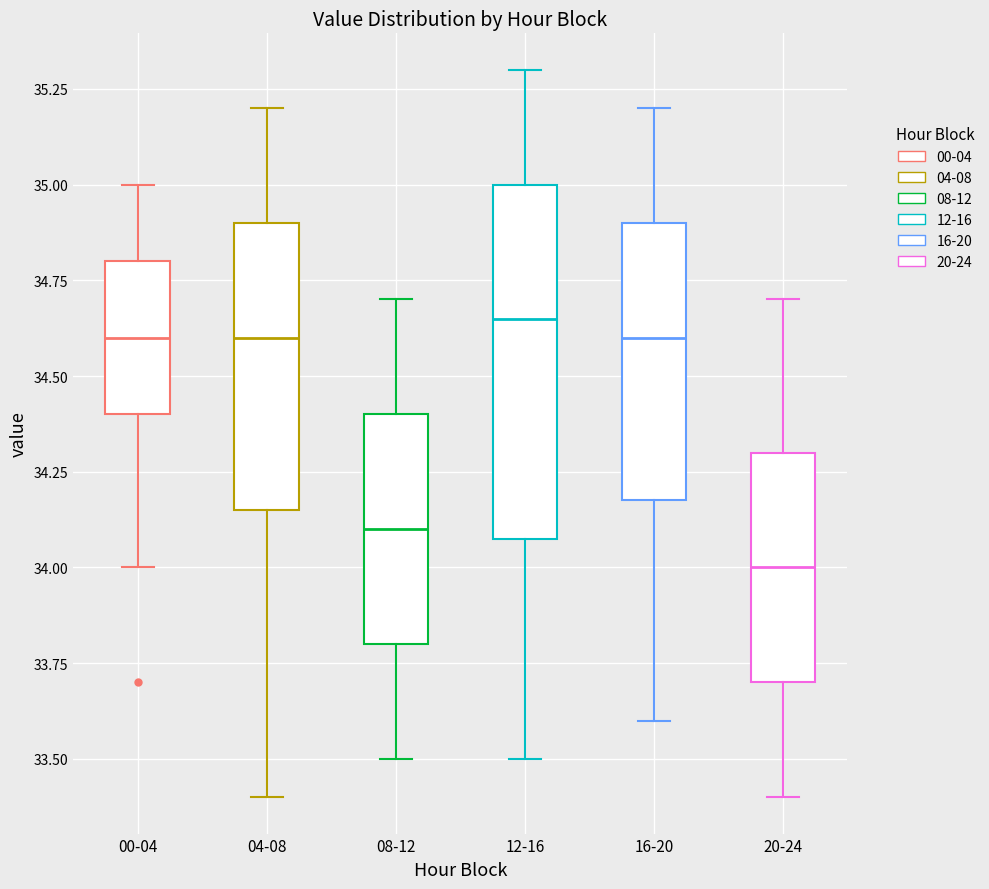

Where does the lower whisker of the box for 08-12 end on the y-axis? The values are not printed on the chart, so give them approximately, as read against the axis.

33.50